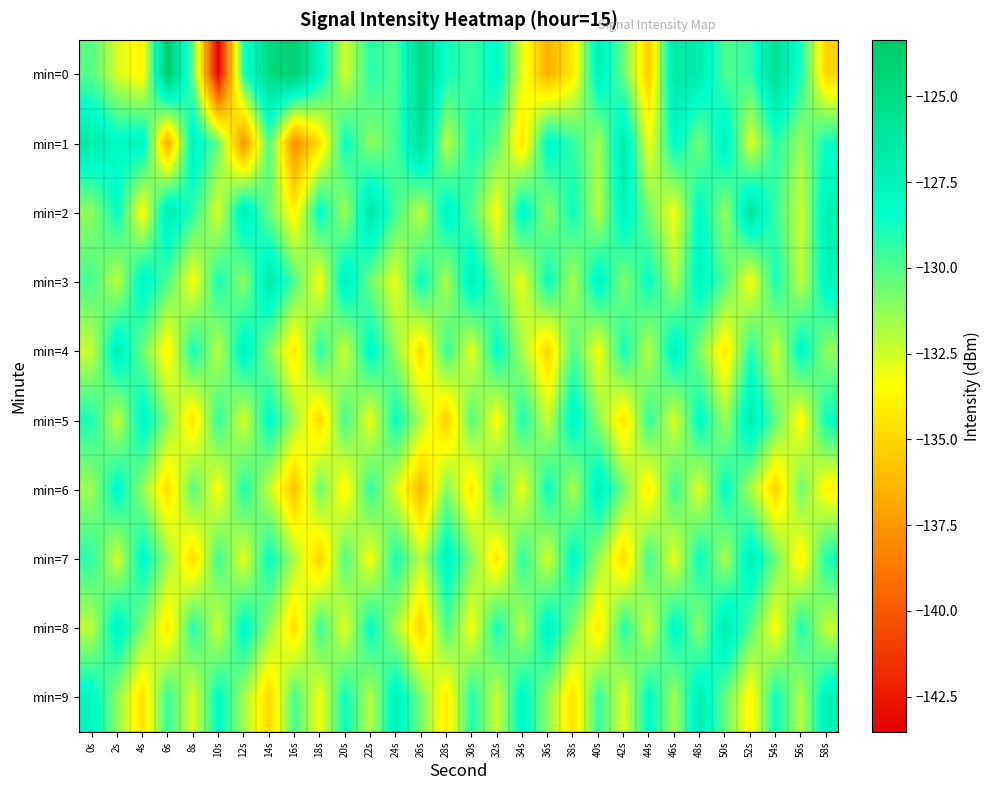

At which category does the chart reach its minimum across all series?

10s